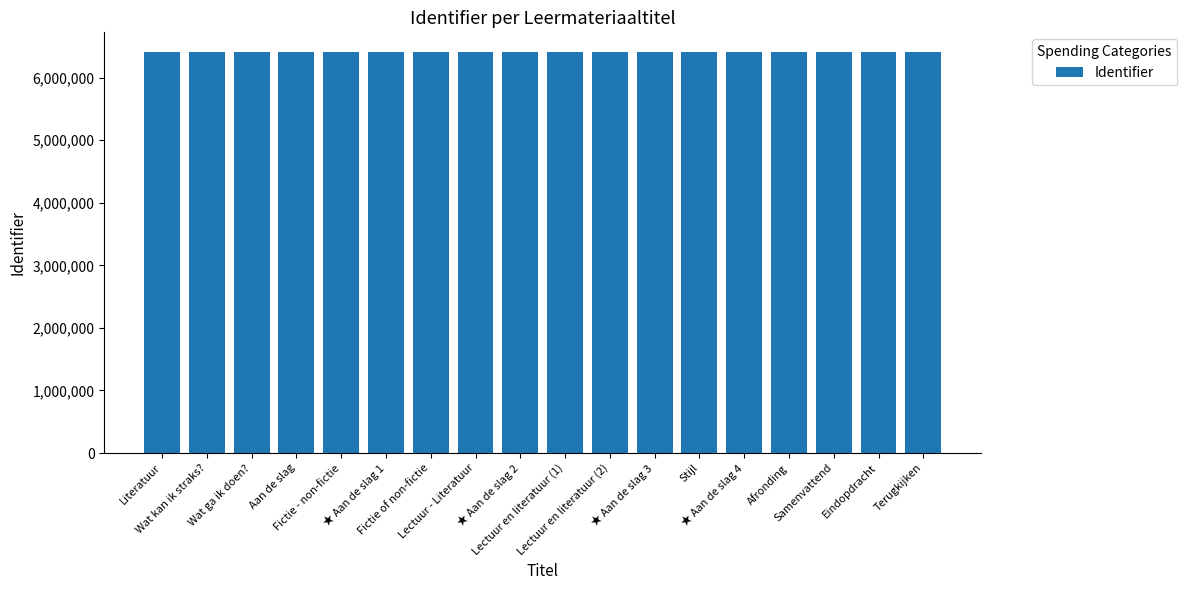

What is the value of the 4th bar from the left?

6405040